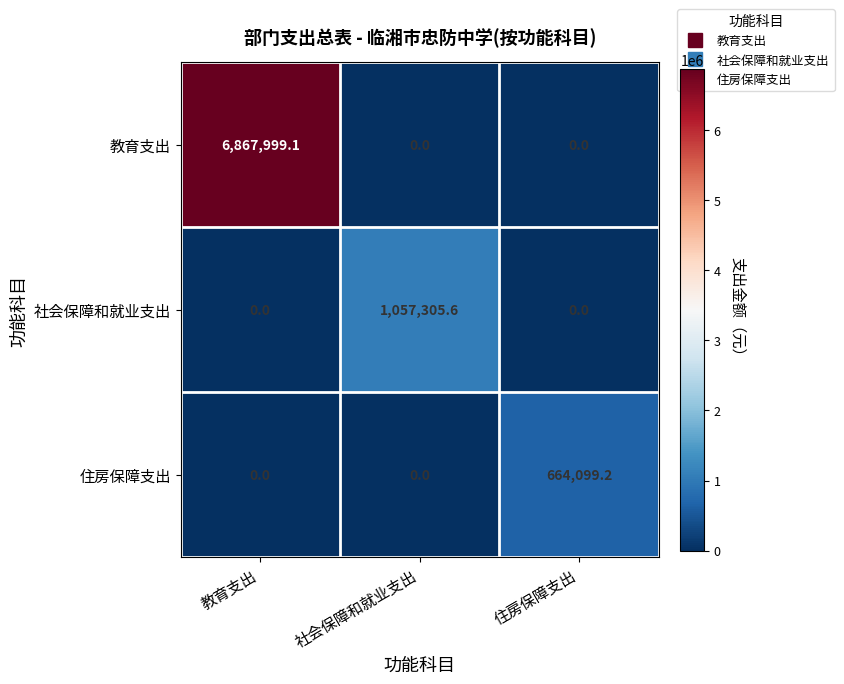

At how many categories does at least one series exceed 2291632?

1